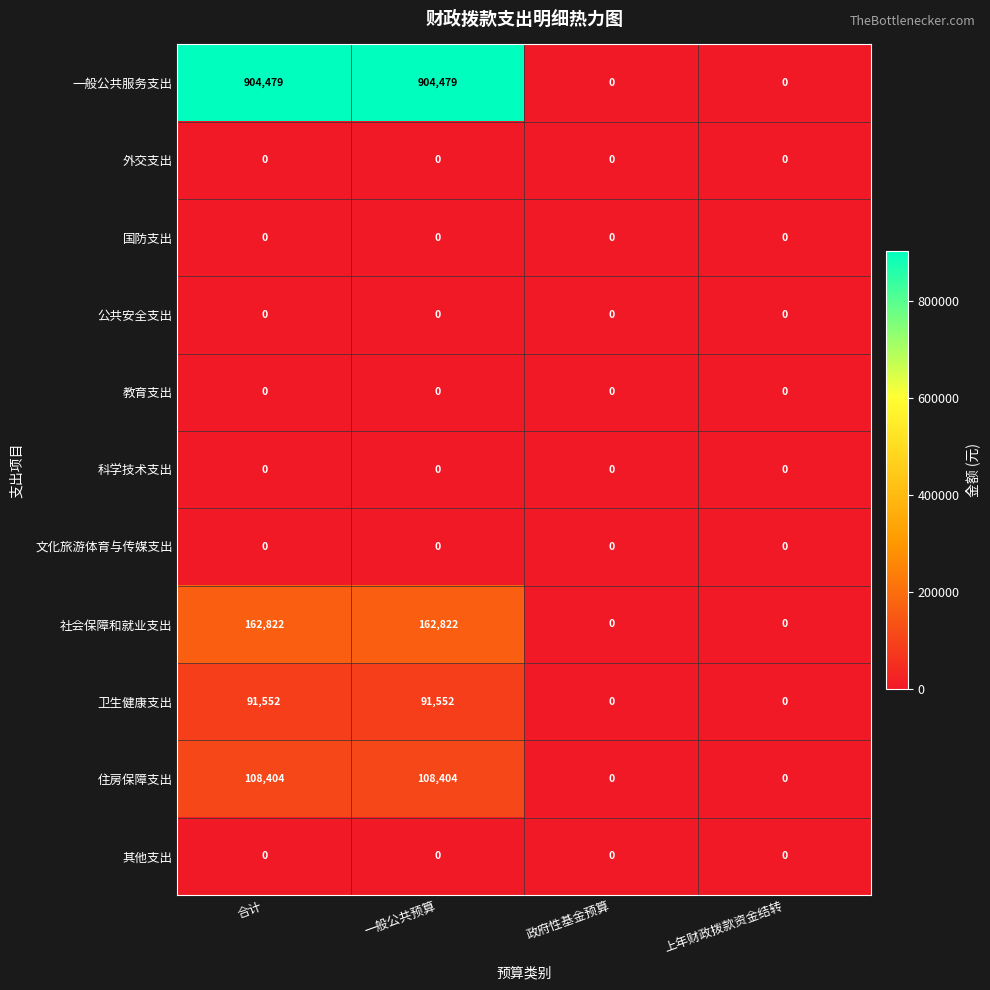

Which series changed the most between 合计 and 政府性基金预算?

一般公共服务支出